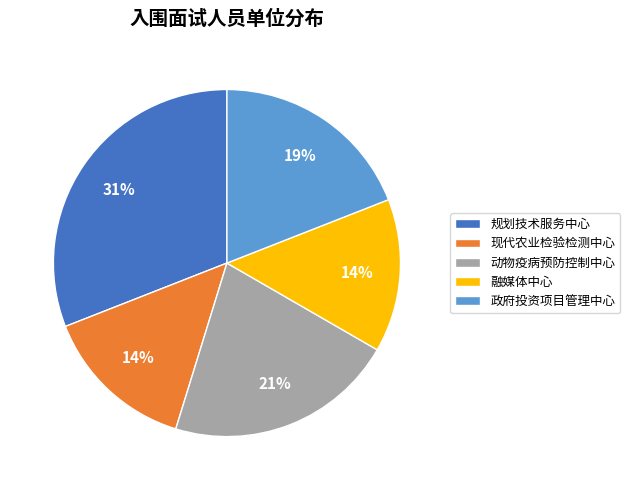

What is the ratio of the value at 动物疫病预防控制中心 to the value at 政府投资项目管理中心?

1.1